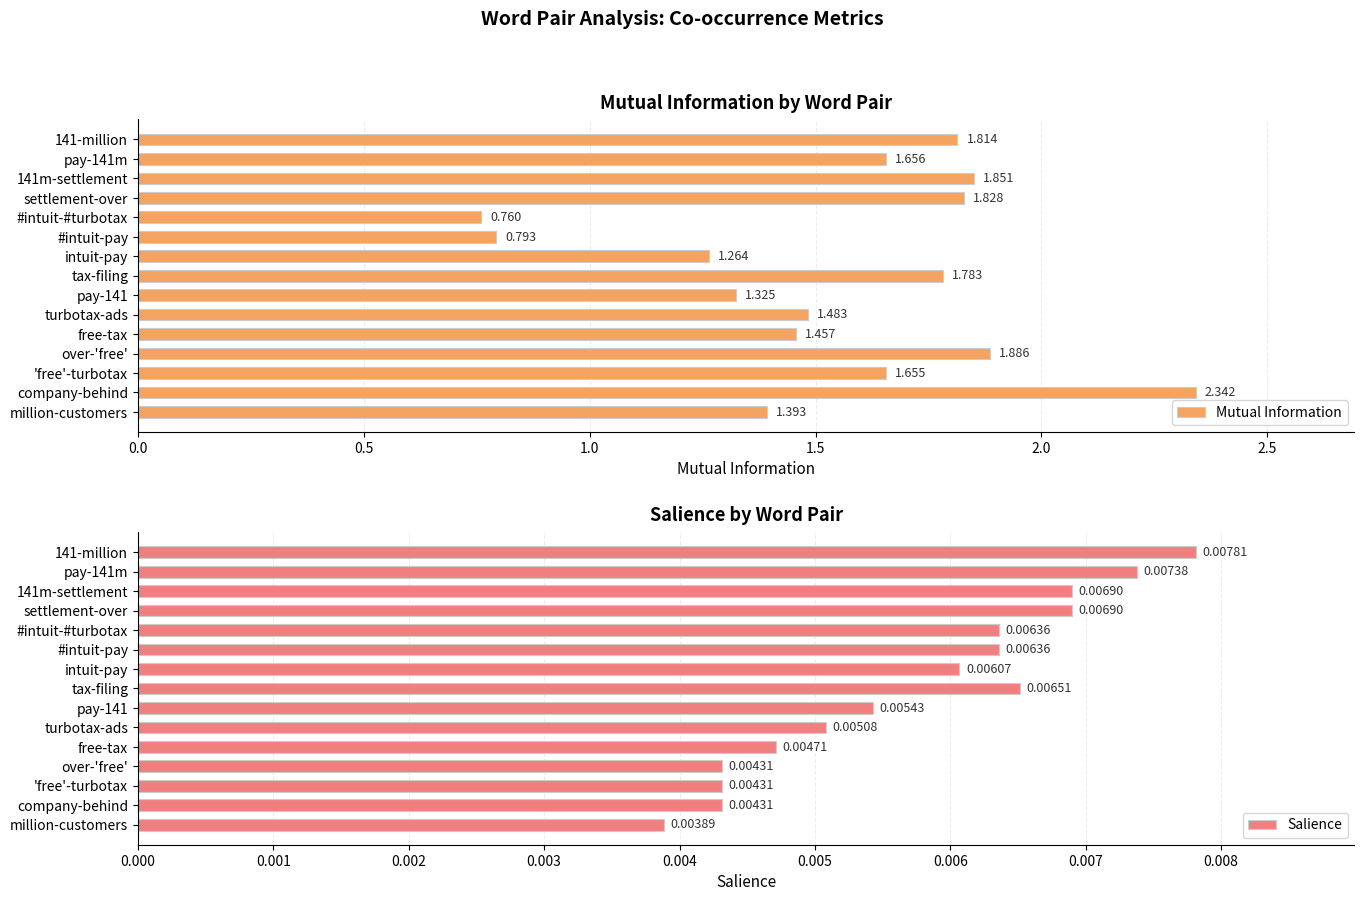

The Mutual Information series shows 2.2 at million-customers. True or false?

False